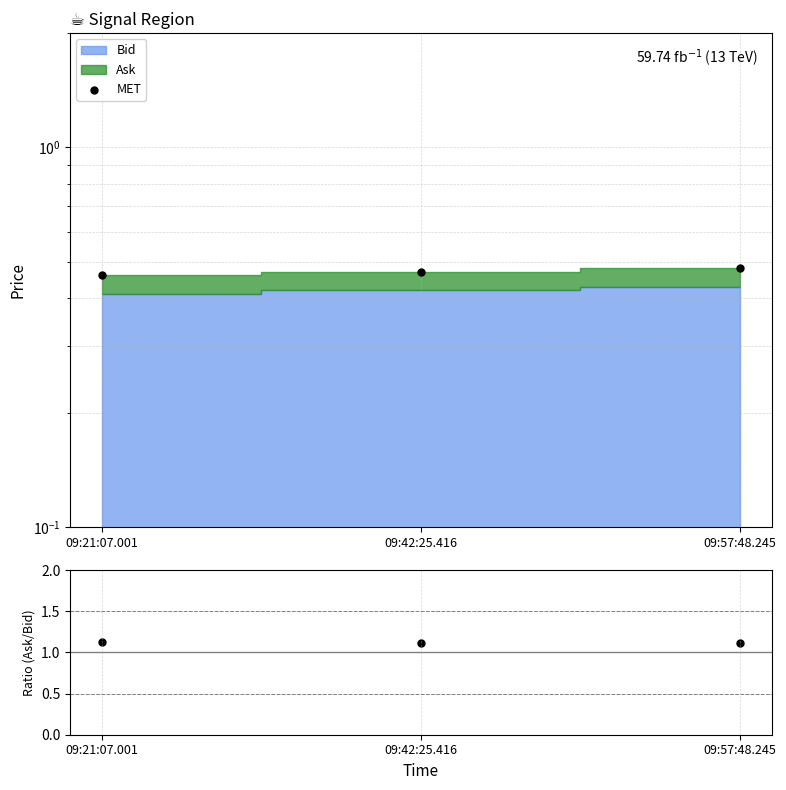

At which category is the sum across all series the highest?

09:57:48.245